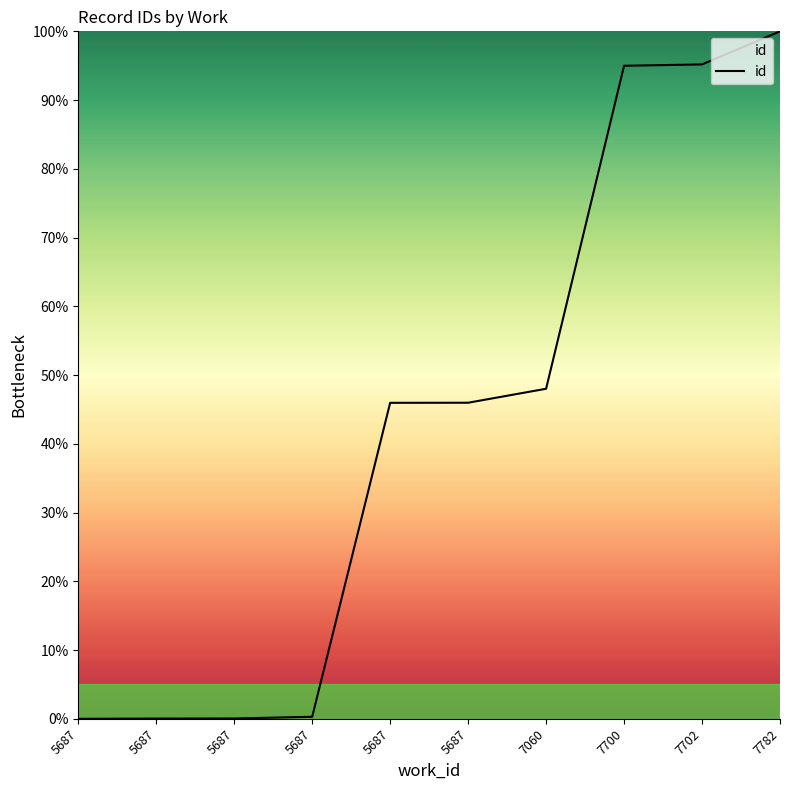

How many lines are shown in the chart?

1